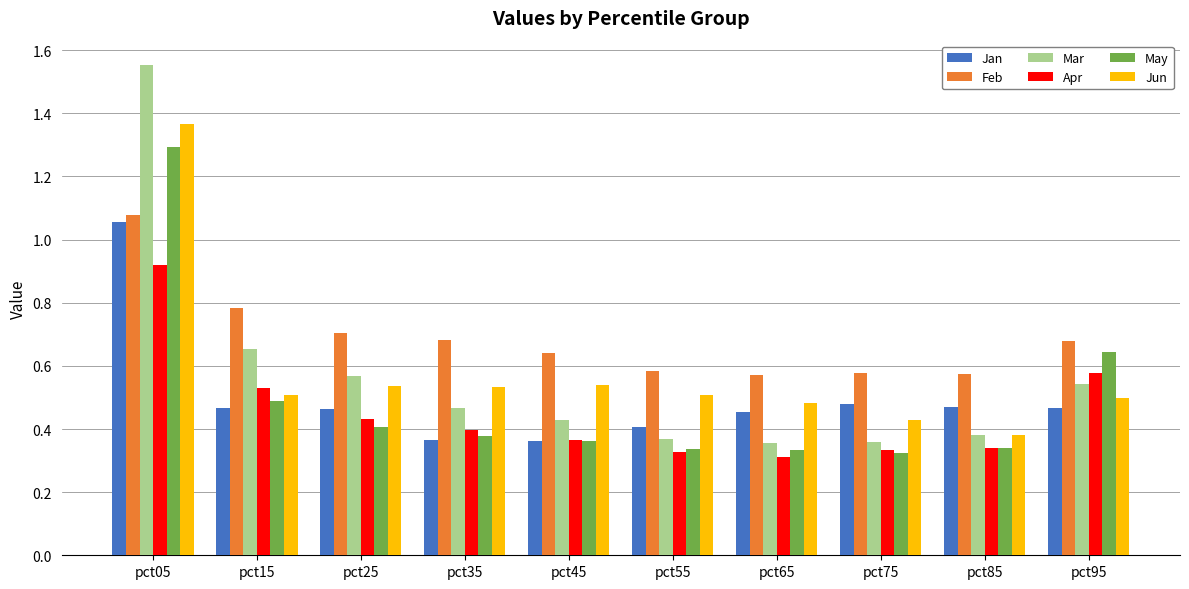

List the series in order of their peak value, highest first.

Mar, Jun, May, Feb, Jan, Apr